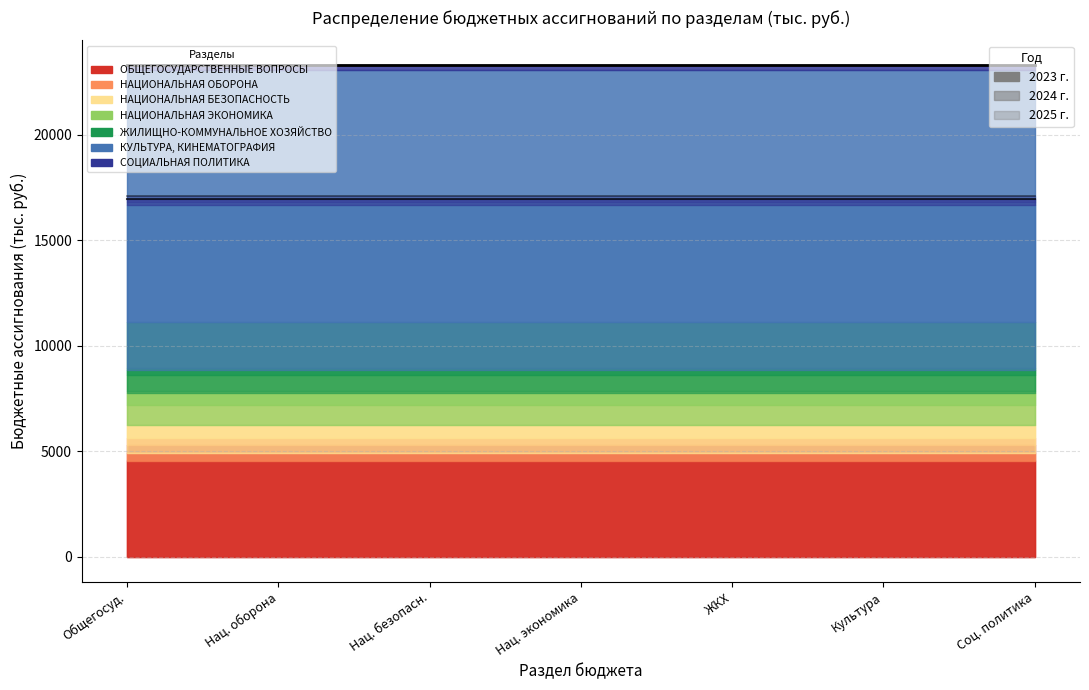

At how many categories does at least one series exceed 18203?

7